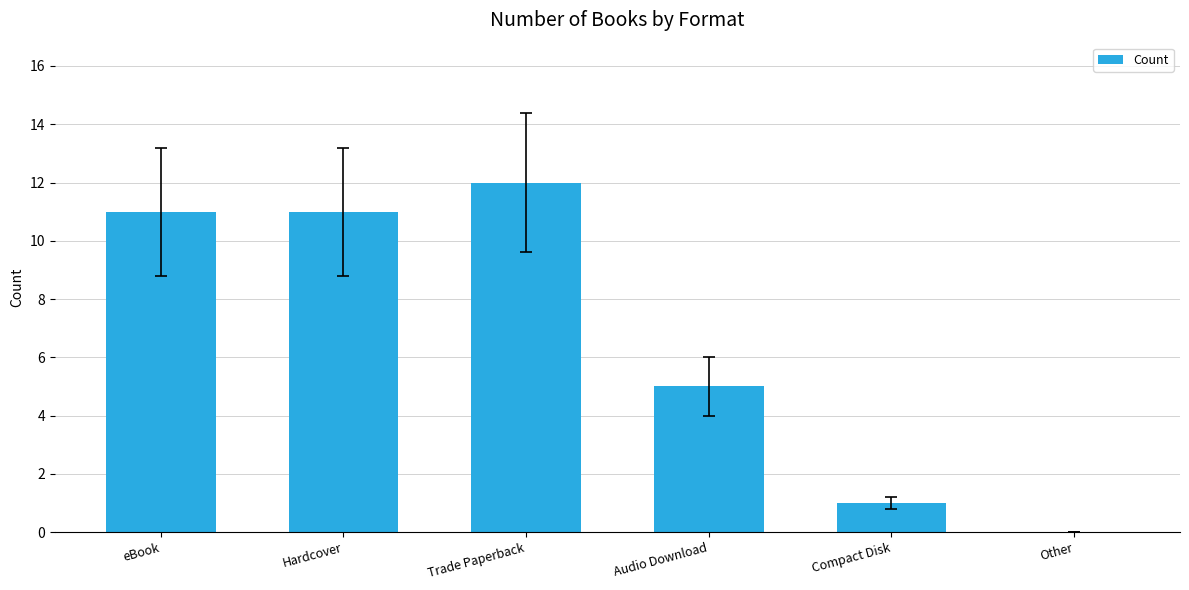

Which has a higher value, eBook or Audio Download?

eBook